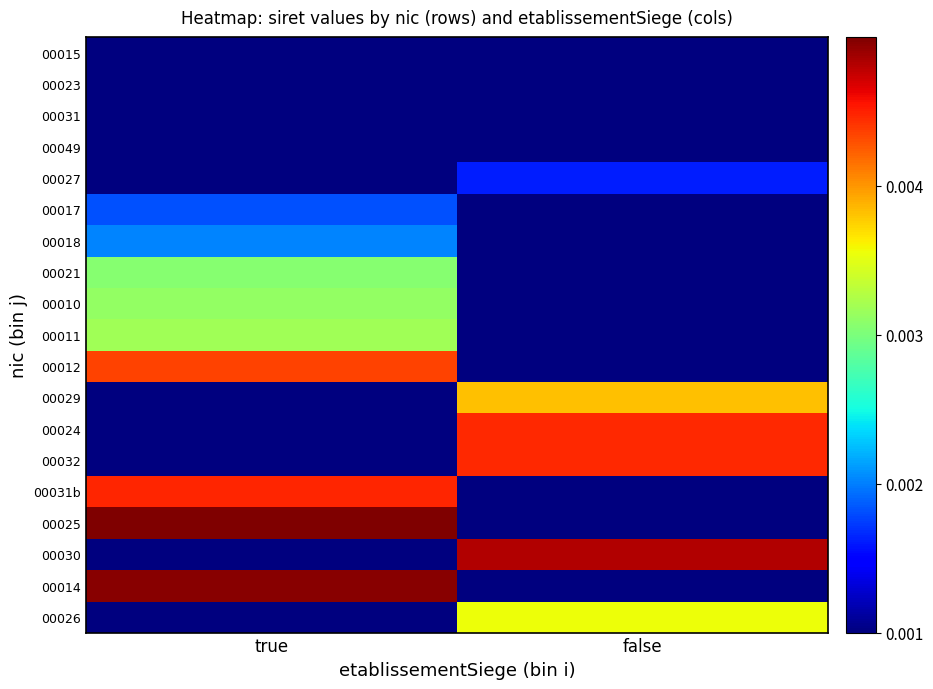

Reading right to left, transcribe all the data shown in this chart.

00015: false=0.0	true=0.0
00023: false=0.0	true=0.0
00031: false=0.0	true=0.0
00049: false=0.0	true=0.0
00027: false=0.0	true=0.0
00017: false=0.0	true=0.0
00018: false=0.0	true=0.0
00021: false=0.0	true=0.0
00010: false=0.0	true=0.0
00011: false=0.0	true=0.0
00012: false=0.0	true=0.0
00029: false=0.0	true=0.0
00024: false=0.0	true=0.0
00032: false=0.0	true=0.0
00031b: false=0.0	true=0.0
00025: false=0.0	true=0.0
00030: false=0.0	true=0.0
00014: false=0.0	true=0.0
00026: false=0.0	true=0.0